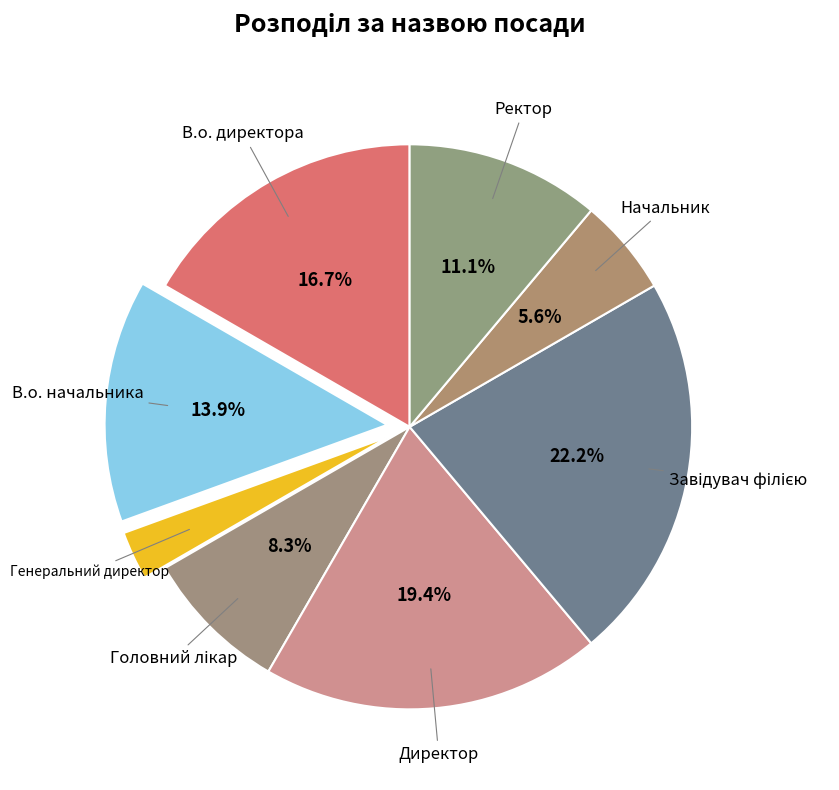

Which slice is the smallest?

Генеральний директор